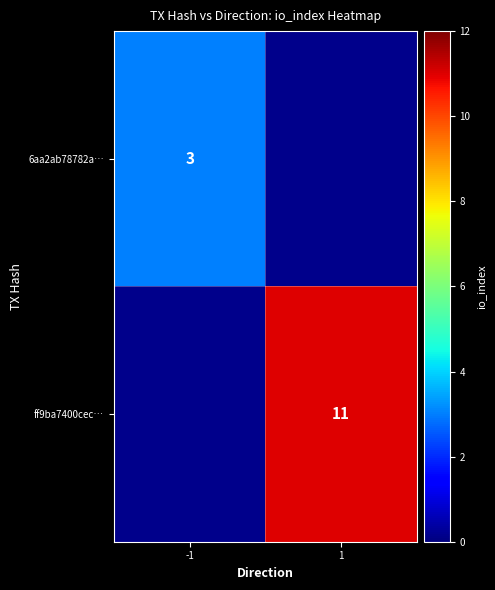

The value of 6aa2ab78782a… at -1 is 5. True or false?

False